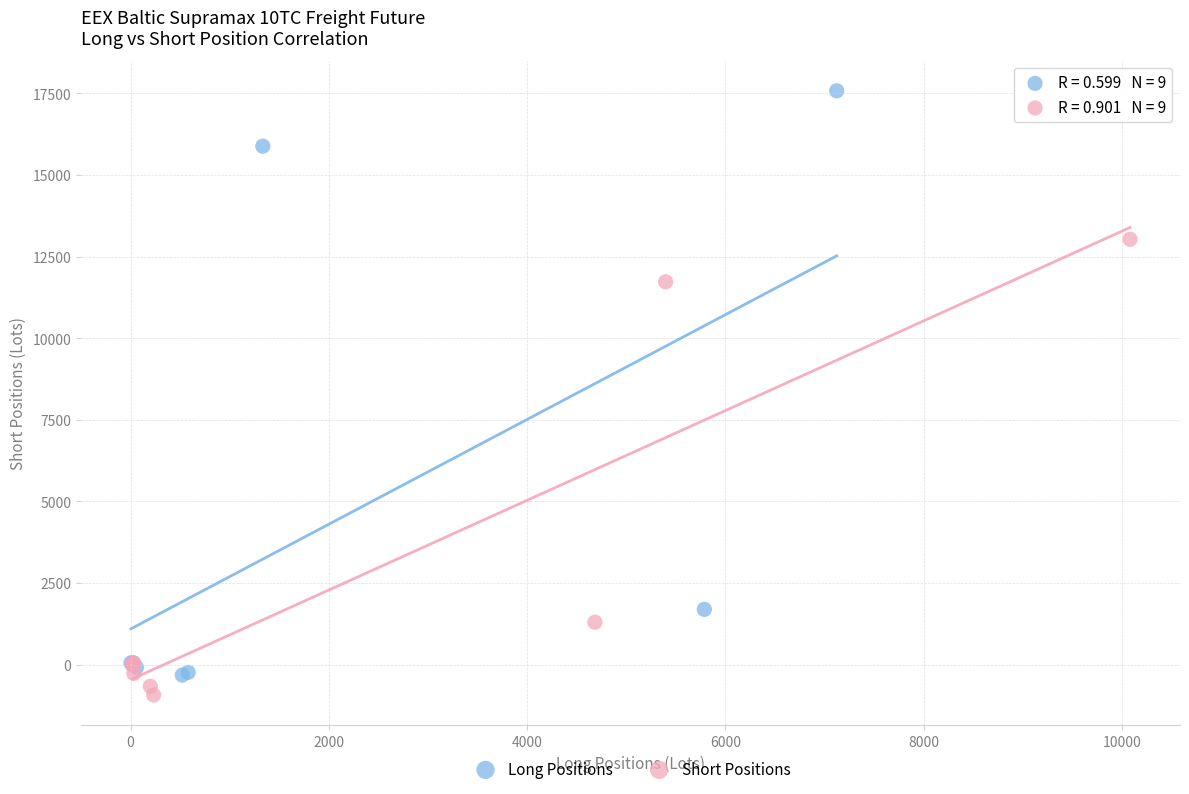

Which series contains the highest Y value?

Long Positions